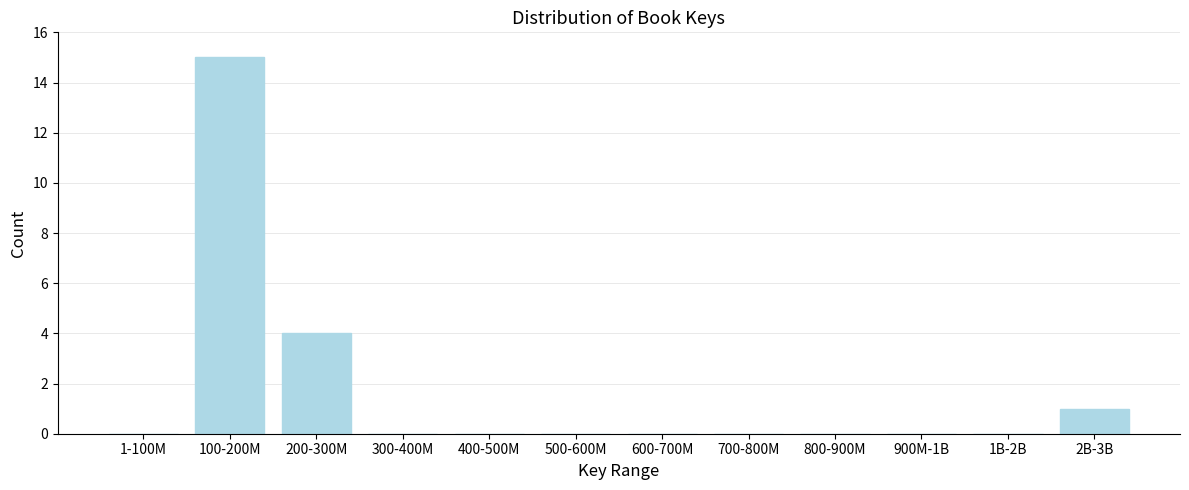

Reading left to right, list all the values displayed in this chart.

1-100M=0	100-200M=15	200-300M=4	300-400M=0	400-500M=0	500-600M=0	600-700M=0	700-800M=0	800-900M=0	900M-1B=0	1B-2B=0	2B-3B=1